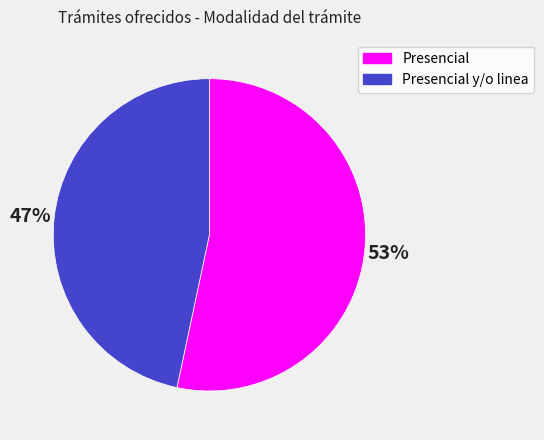

To the nearest percent, what is the average slice percentage?

50%